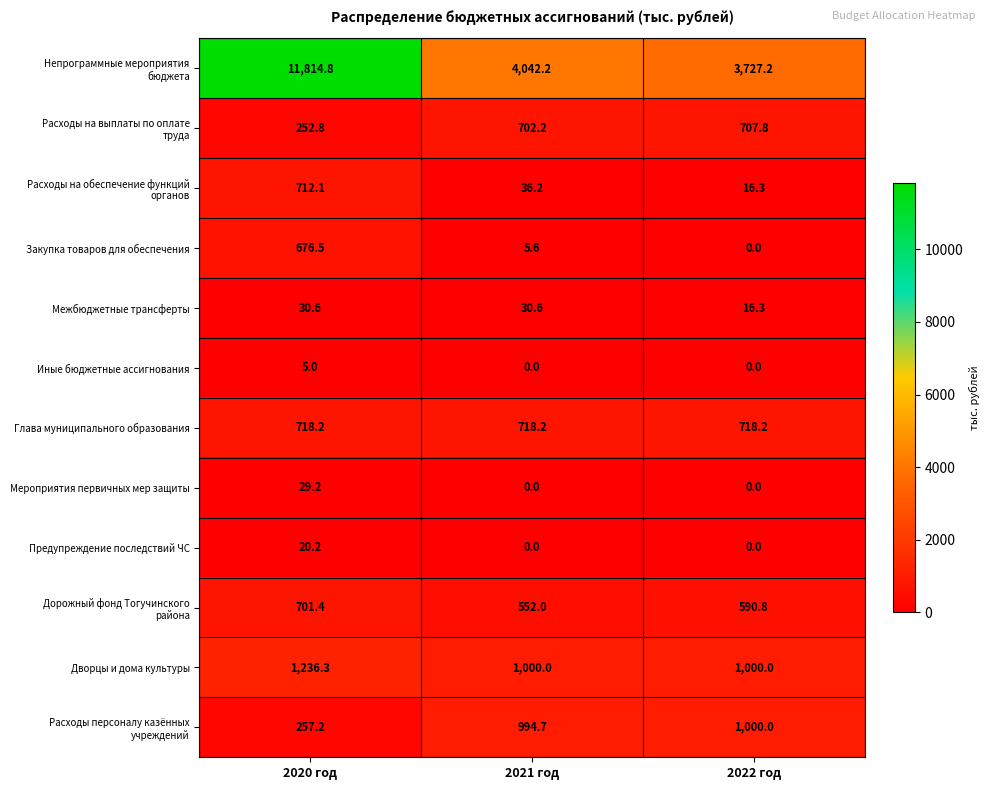

What is the total value across all series at 2021 год?

8081.7